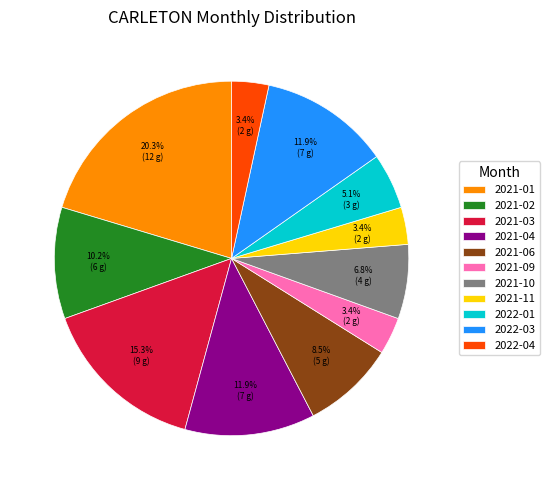

How many slices are in this pie chart?

11